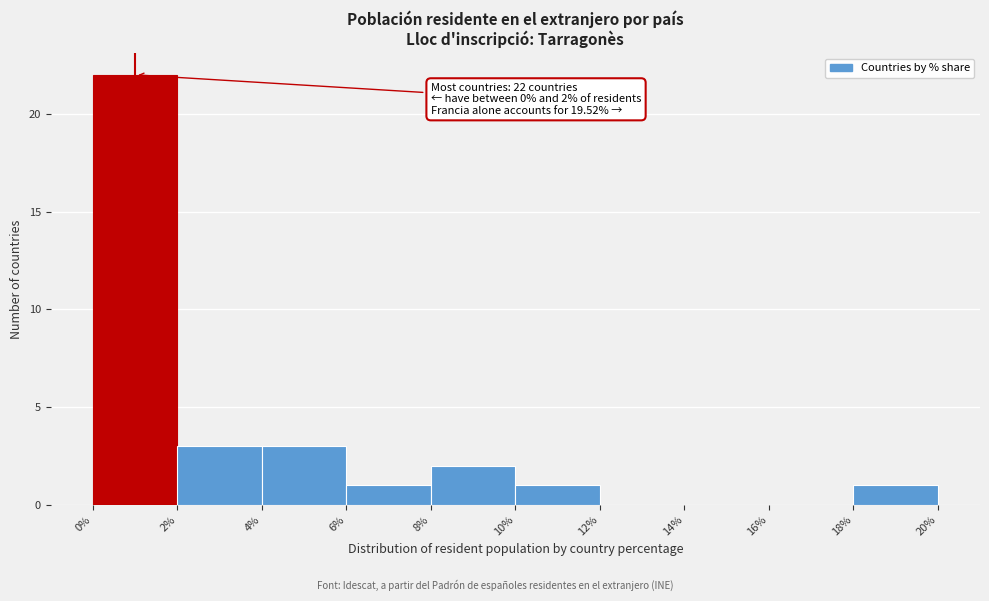

Which range on the x-axis has the tallest bar?

0% to 2%